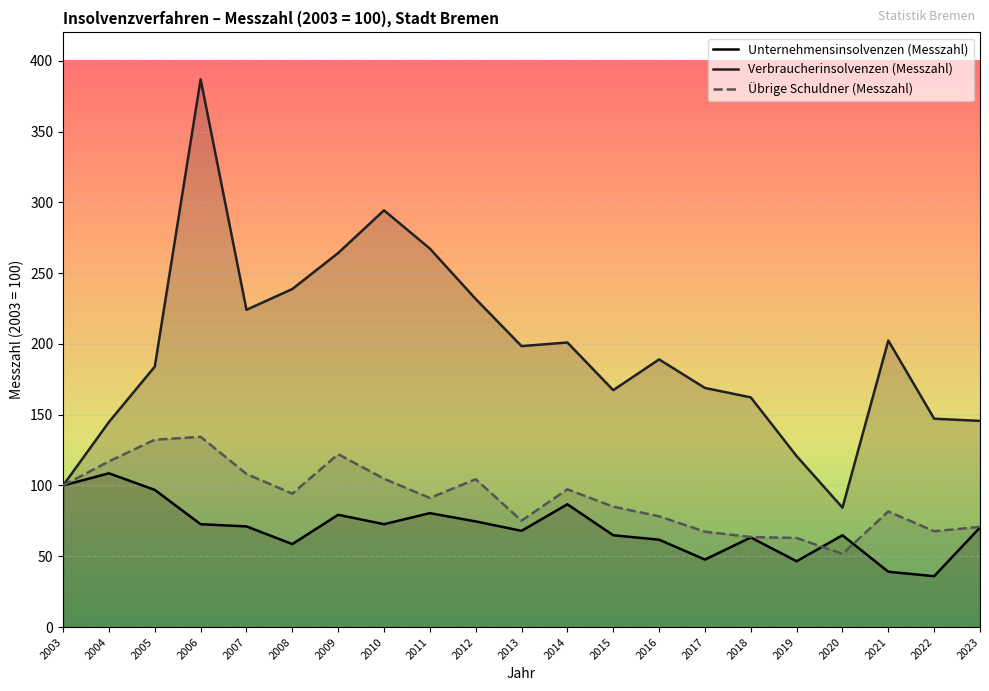

What is the sum of all Übrige Schuldner (Messzahl) values?

1909.9